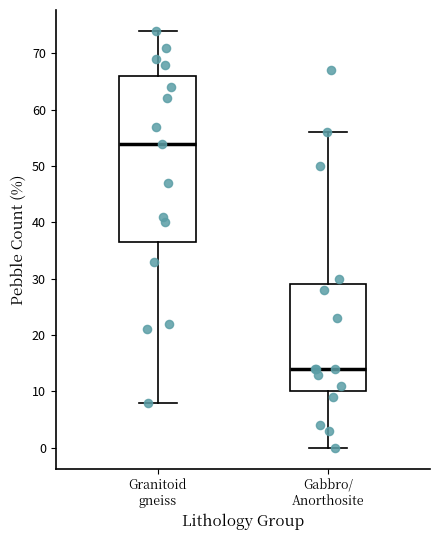

Comparing the boxes themselves (not the whiskers), which one is the tallest?

Granitoid gneiss